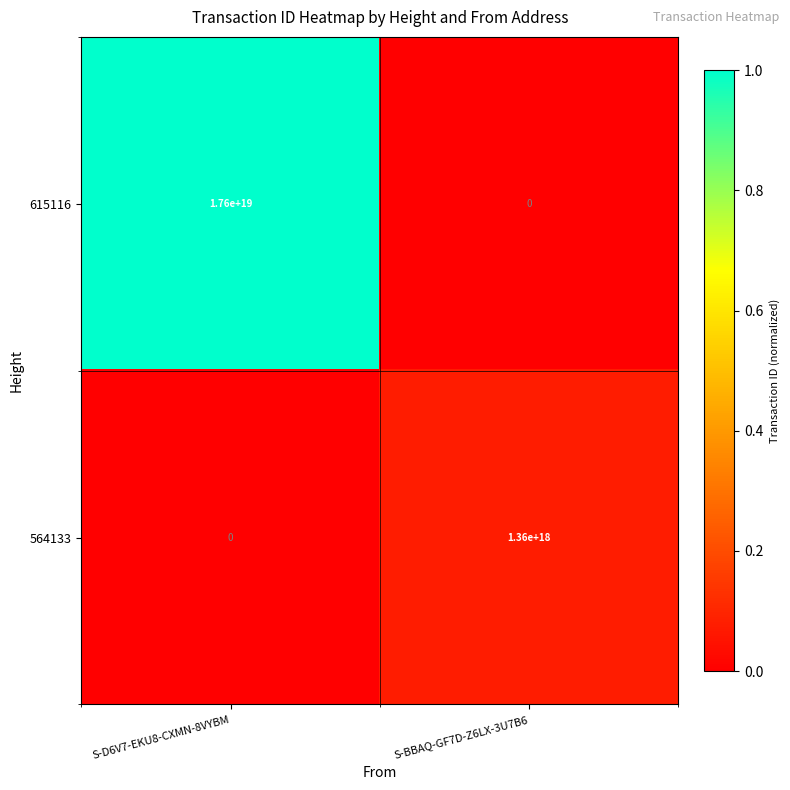

Which series changed the most between S-D6V7-EKU8-CXMN-8VYBM and S-BBAQ-GF7D-Z6LX-3U7B6?

615116